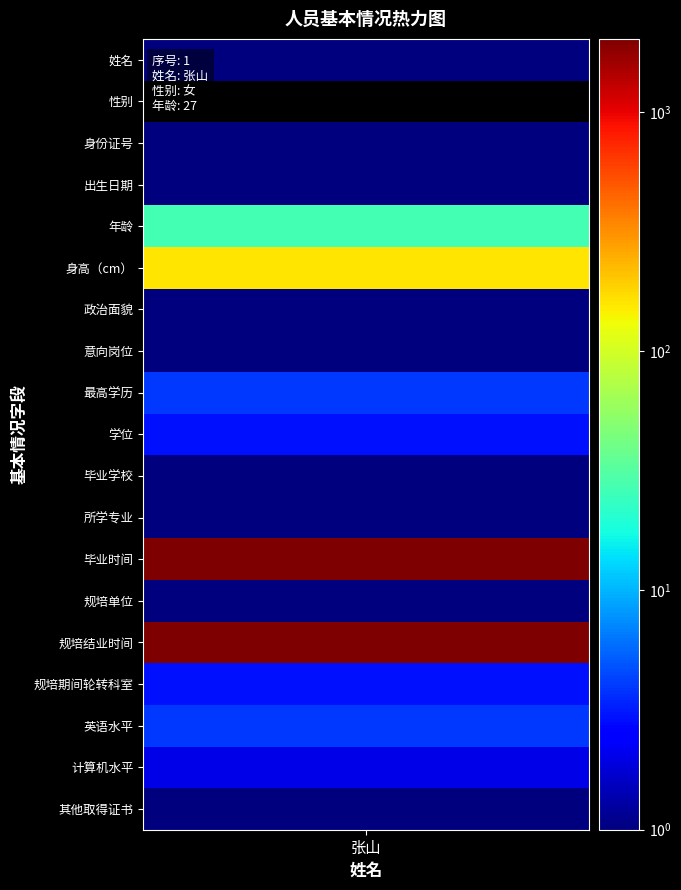

List the labels in order of value, smallest first.

1, 0, 2, 3, 6, 7, 10, 11, 13, 18, 17, 9, 15, 8, 16, 4, 5, 12, 14